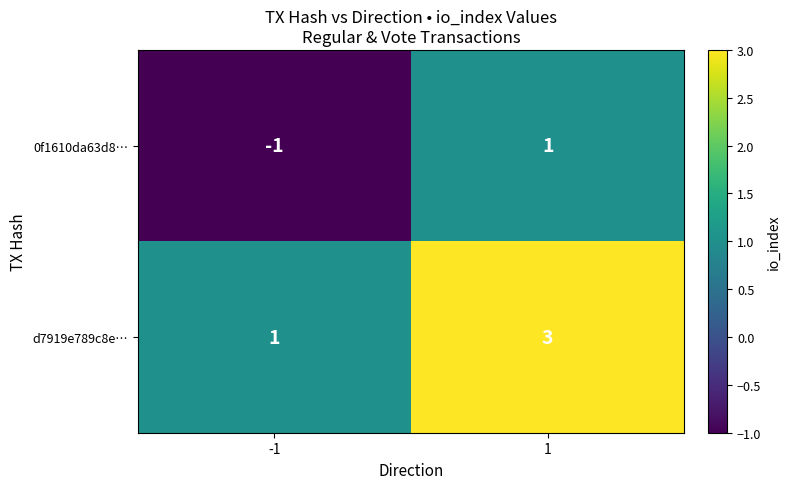

The d7919e789c8e… series shows 1 at -1. True or false?

True